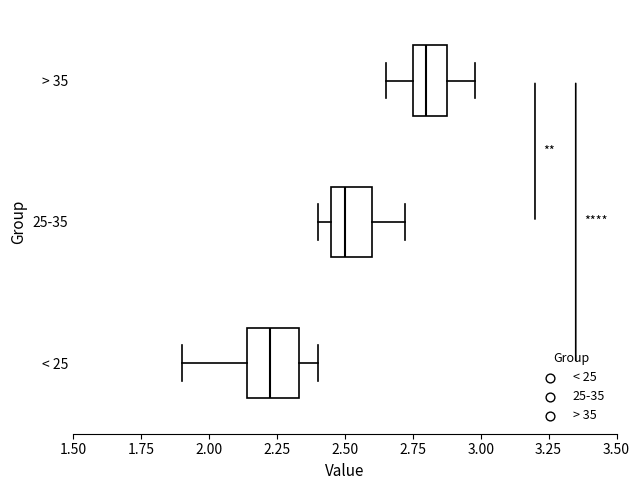

Which box's median line is the furthest to the right?

> 35